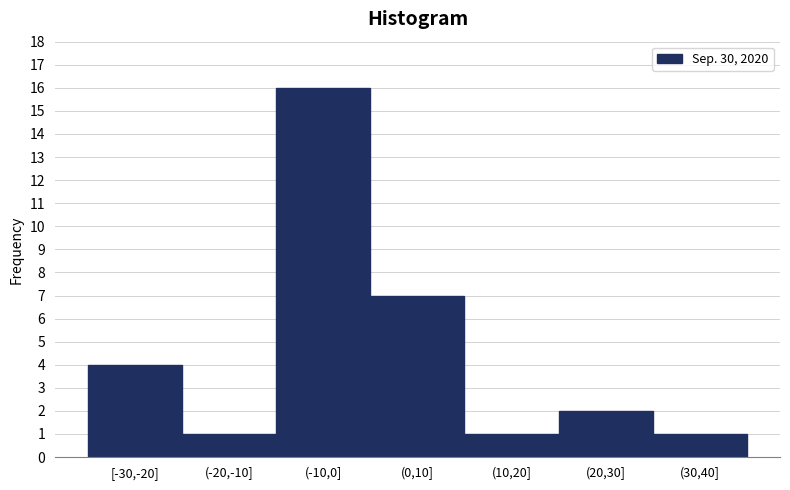

Reading left to right, list all the values displayed in this chart.

4	1	16	7	1	2	1